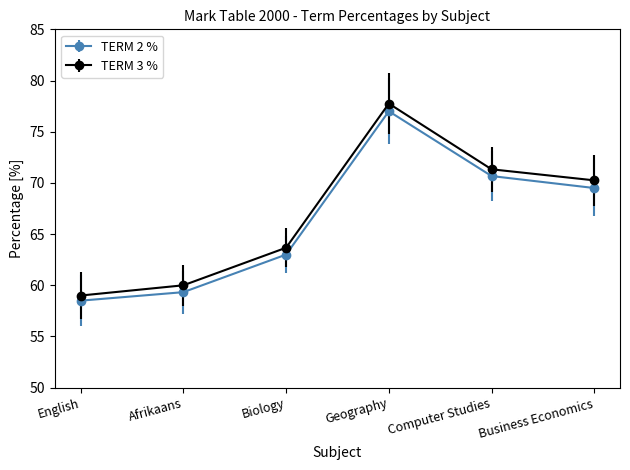

Which series has the largest total across all categories?

TERM 3 %